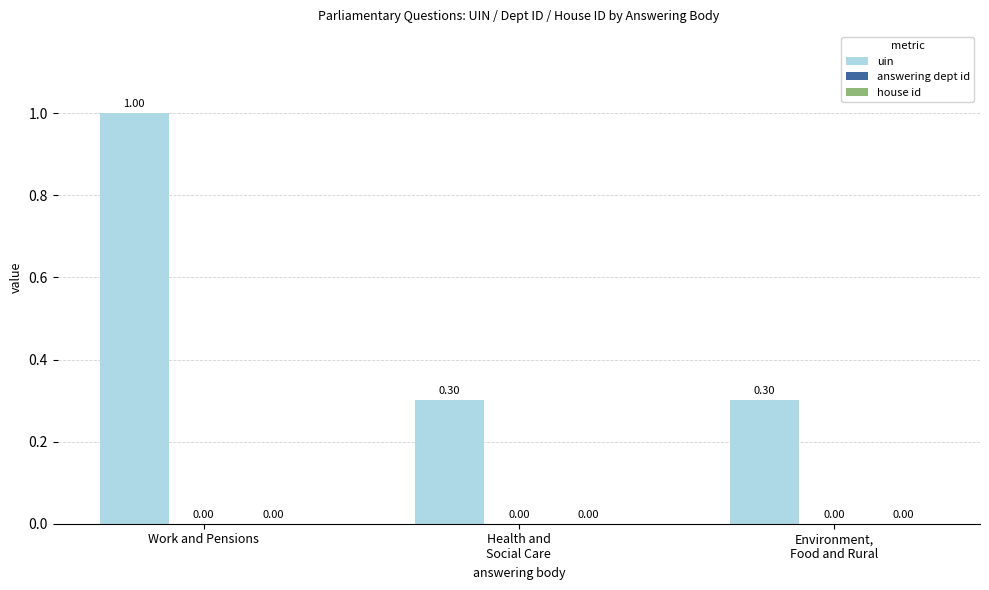

Which series has the largest total across all categories?

uin